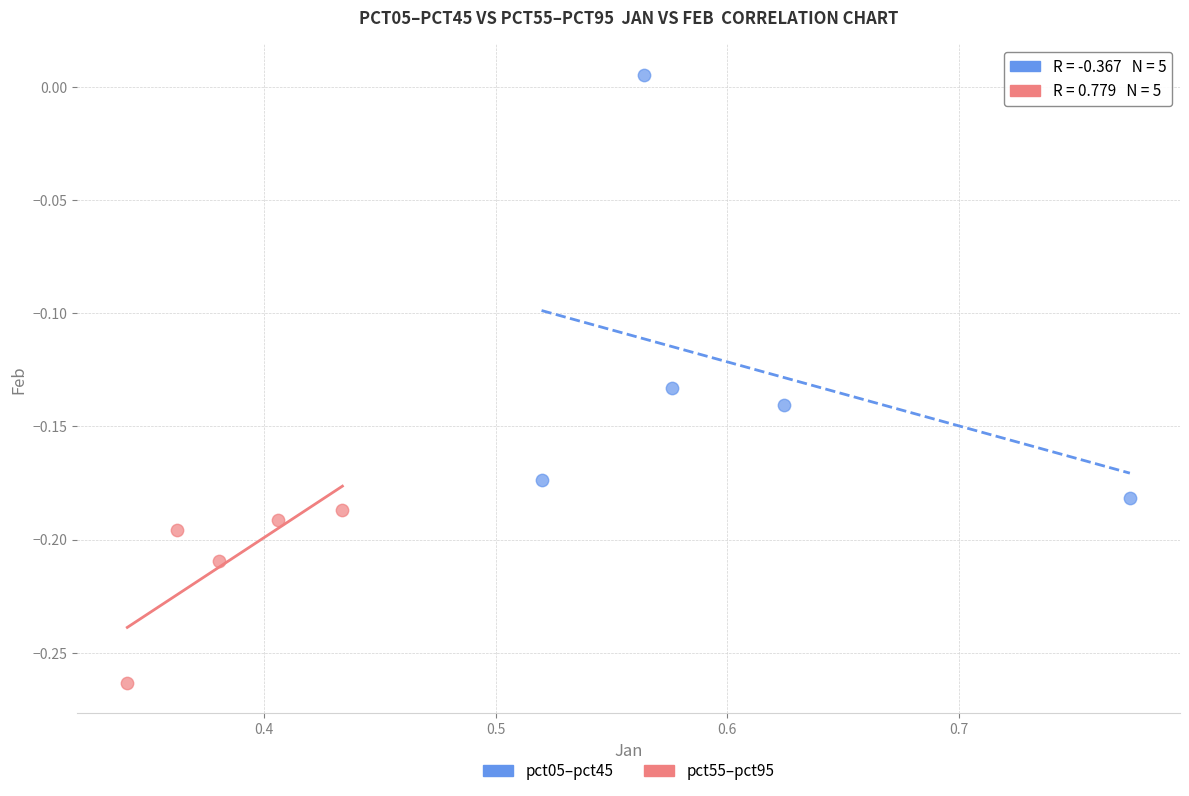

Which series reaches the minimum Y coordinate?

pct55–pct95